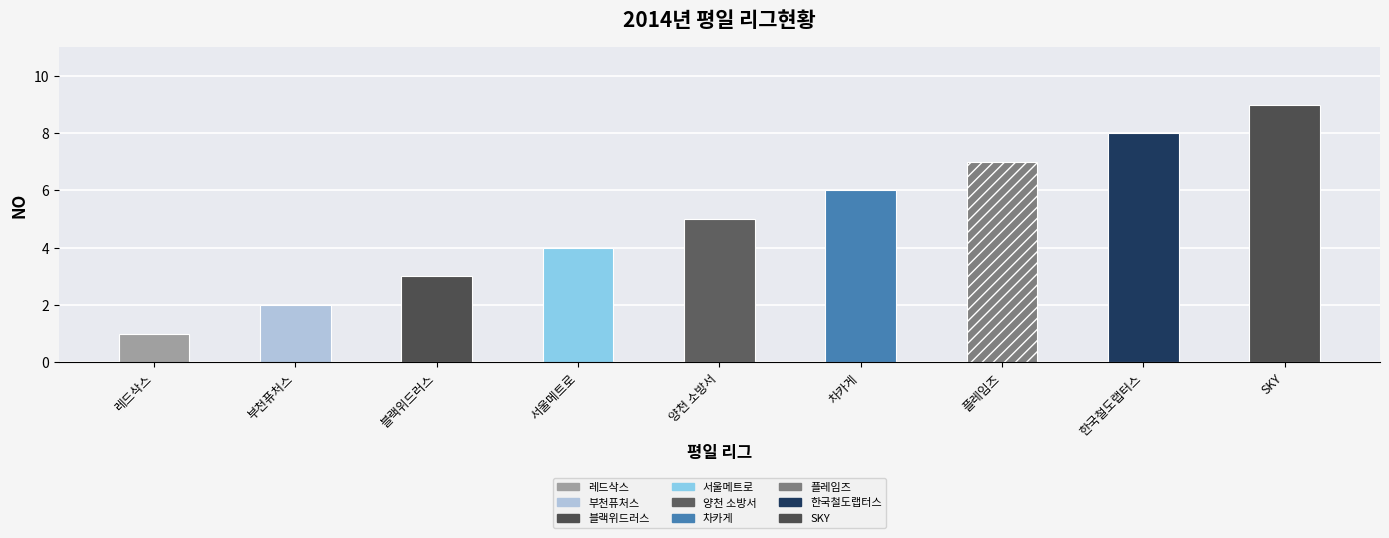

Reading right to left, extract all data points from this chart.

SKY=9	한국철도랩터스=8	플레임즈=7	차카게=6	양천 소방서=5	서울메트로=4	블랙위드러스=3	부천퓨처스=2	레드삭스=1